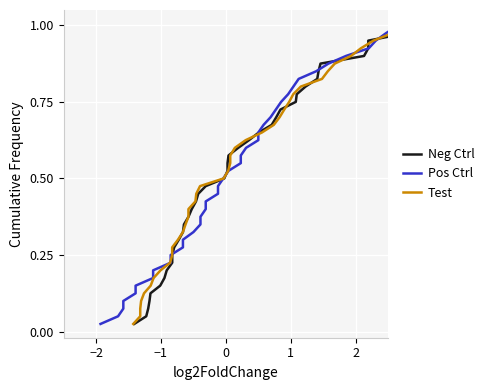

How many distinct data groups are displayed?

3